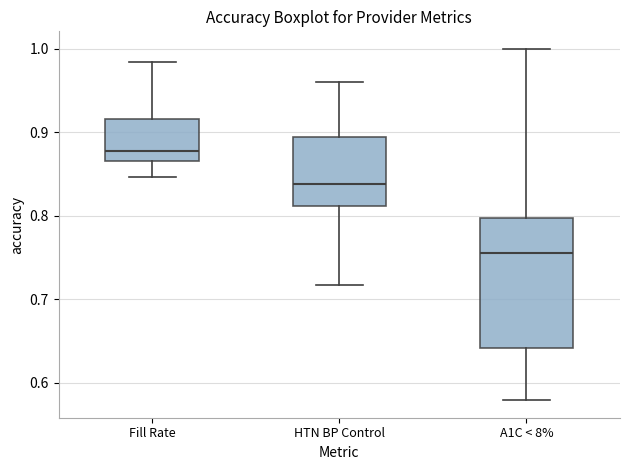

Which box has the lowest median line?

A1C < 8%